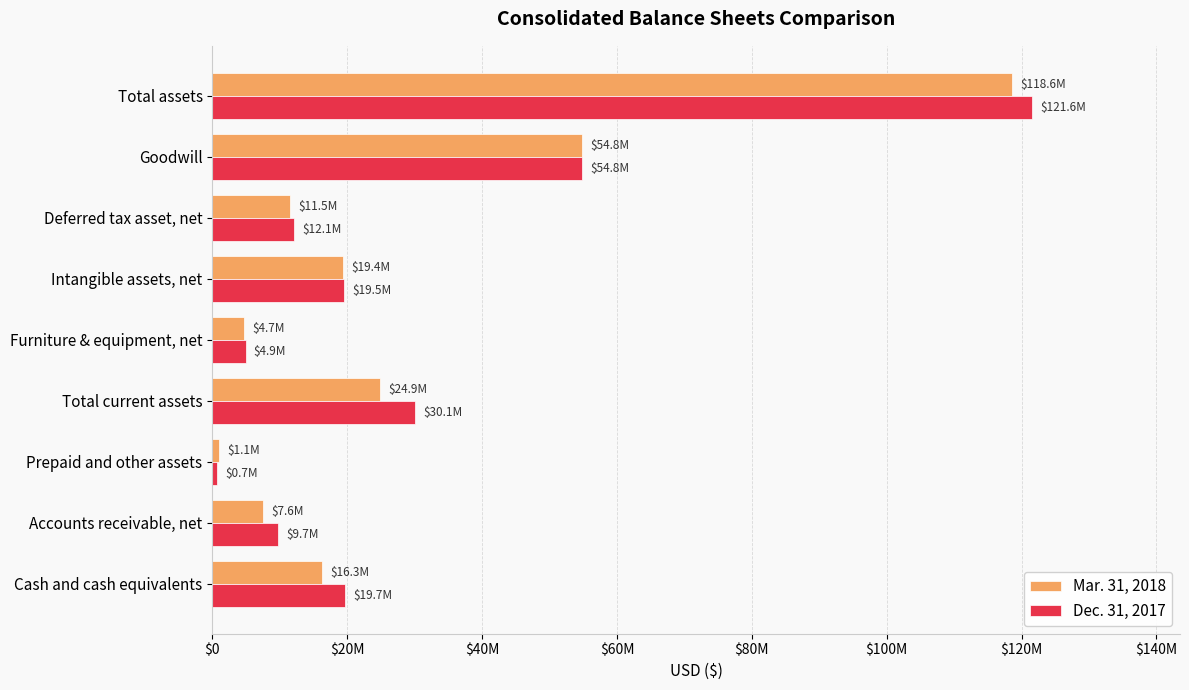

Which series has the largest total across all categories?

Dec. 31, 2017